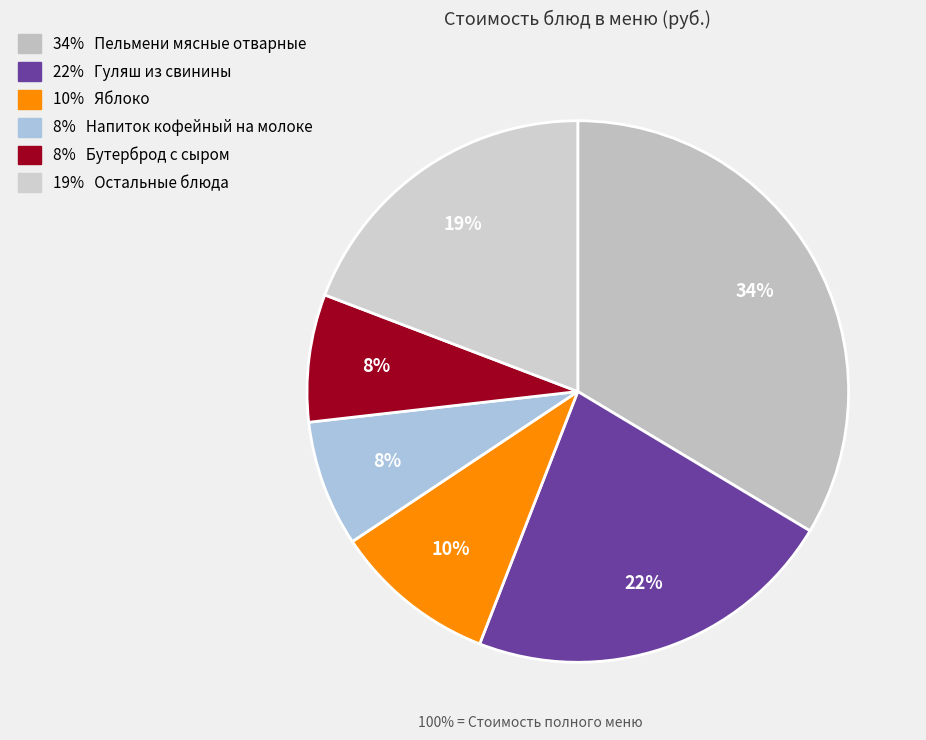

How many segments does this pie chart have?

6